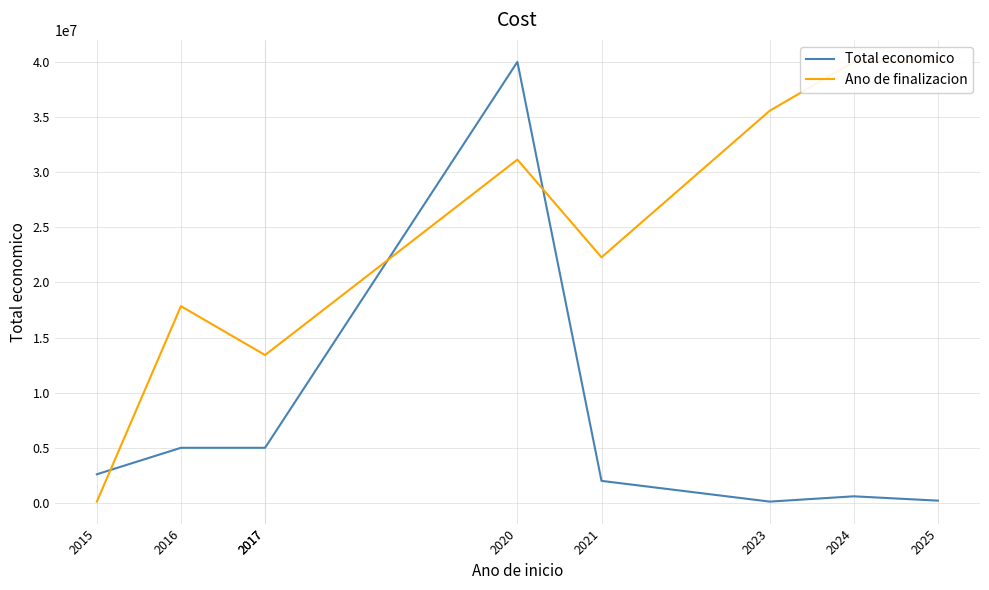

At which label is Ano de finalizacion closest to 20060000?

2016